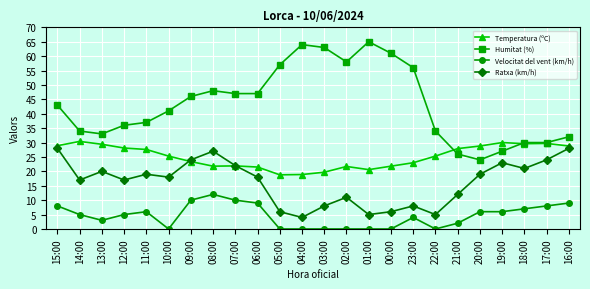

What is the difference between the second highest and minimum values in the Temperatura (ºC) series?

11.2